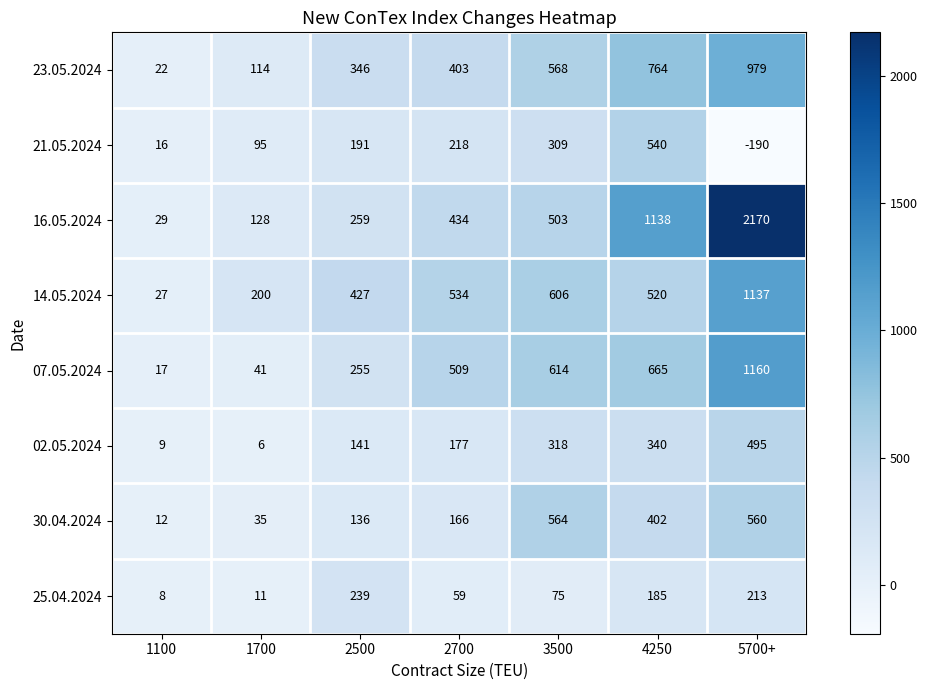

Is the value of 07.05.2024 at 2700 greater than the value of 30.04.2024 at 5700+?

No